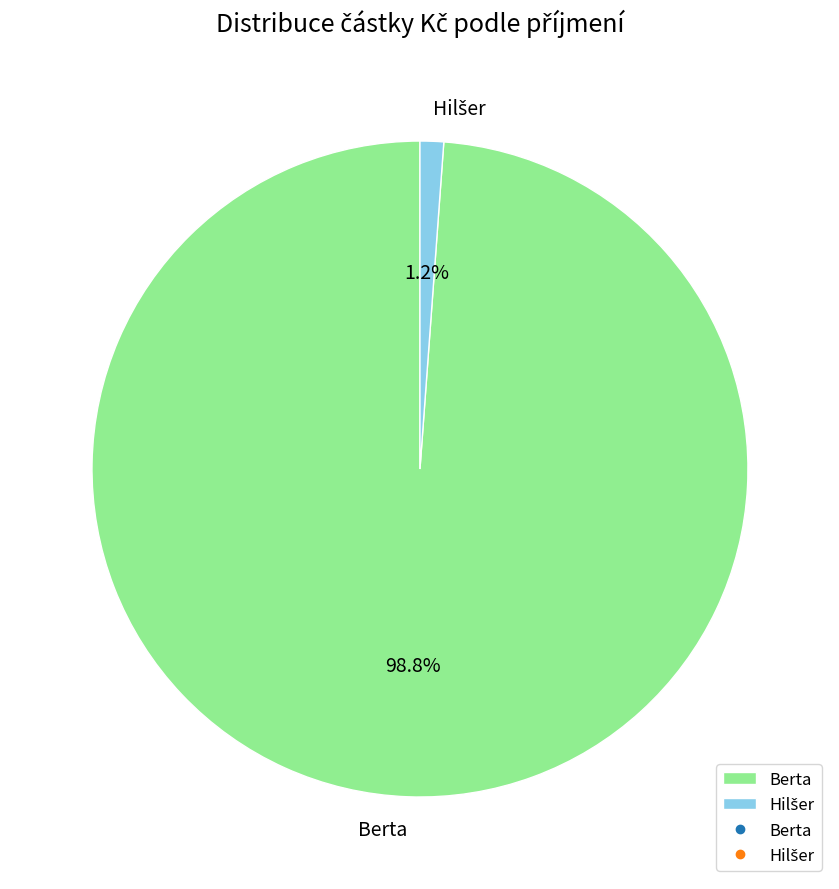

Does any single category account for the majority?

Yes